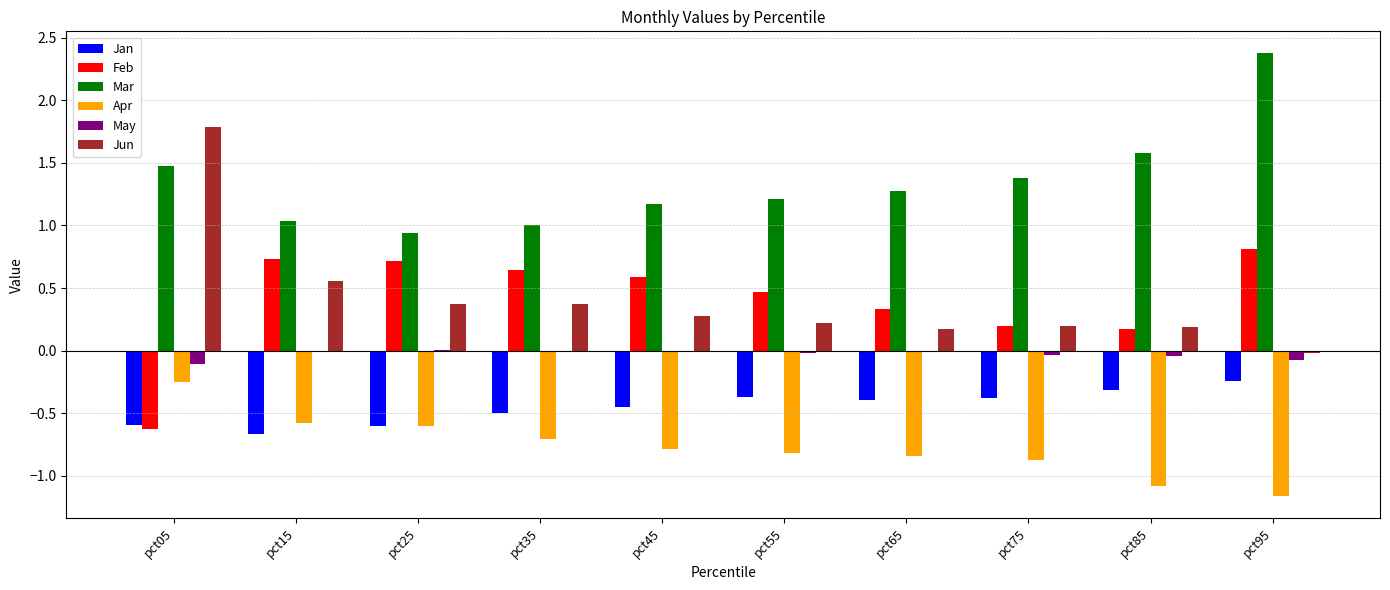

What is the maximum value shown in the chart?

2.4